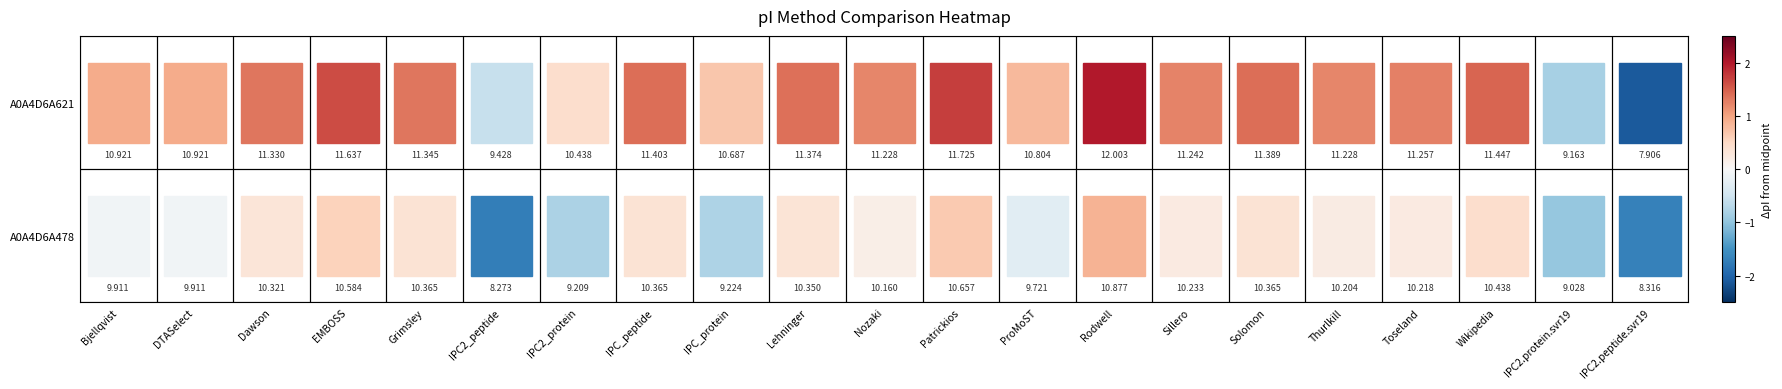

What is the spread (max minus min) of values at 0?

2.6